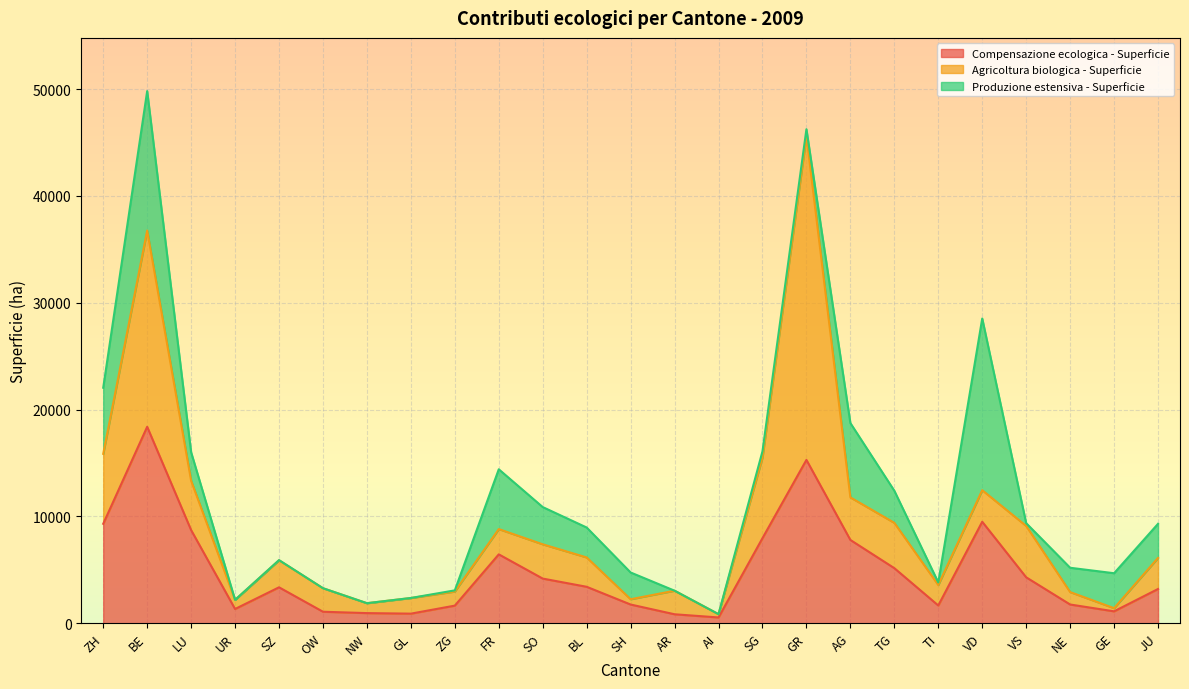

True or false: Produzione estensiva - Superficie and Compensazione ecologica - Superficie cross at least once.

True